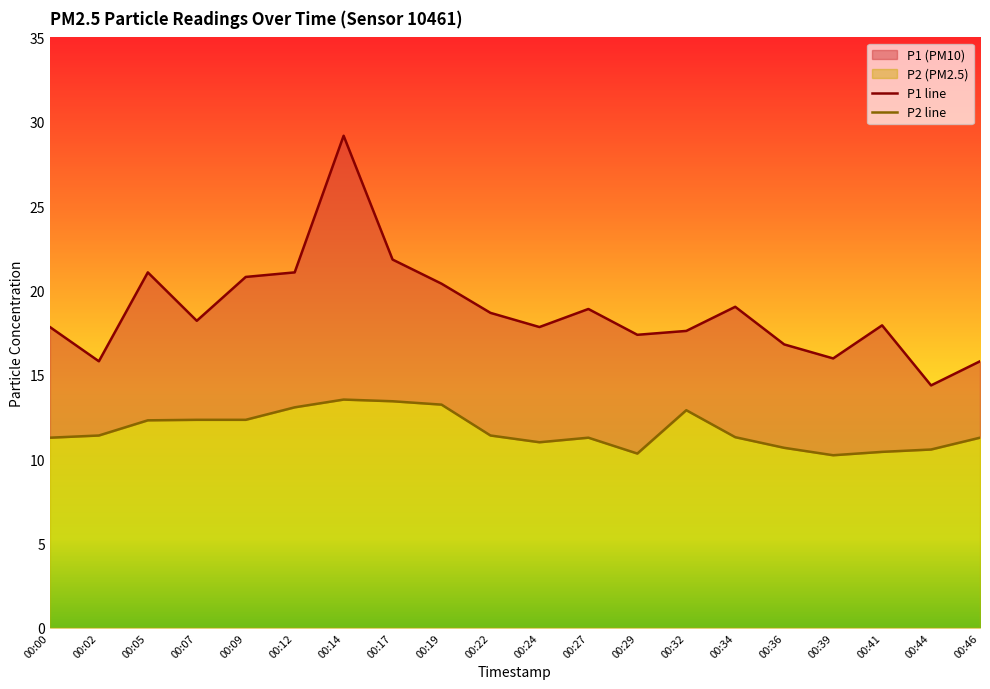

Reading right to left, what are all the values shown in this chart?

P1: 15.8	14.4	17.9	16.0	16.8	19.0	17.6	17.4	18.9	17.8	18.7	20.4	21.8	29.2	21.1	20.8	18.2	21.1	15.8	17.8
P2: 11.3	10.6	10.4	10.2	10.7	11.3	12.9	10.3	11.3	11.0	11.4	13.2	13.4	13.5	13.1	12.3	12.3	12.3	11.4	11.3